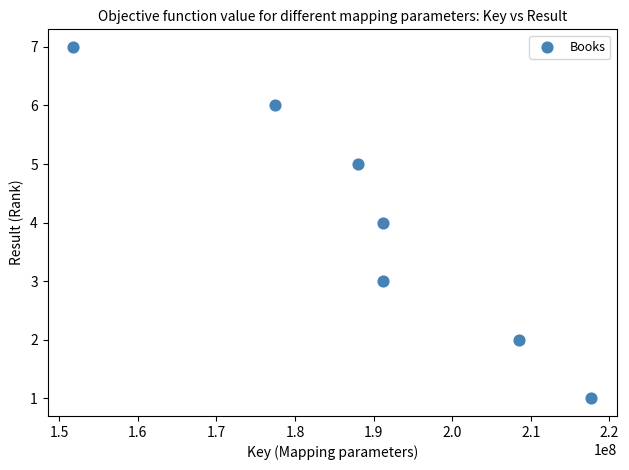

What is the range of Y values (max minus min)?

6